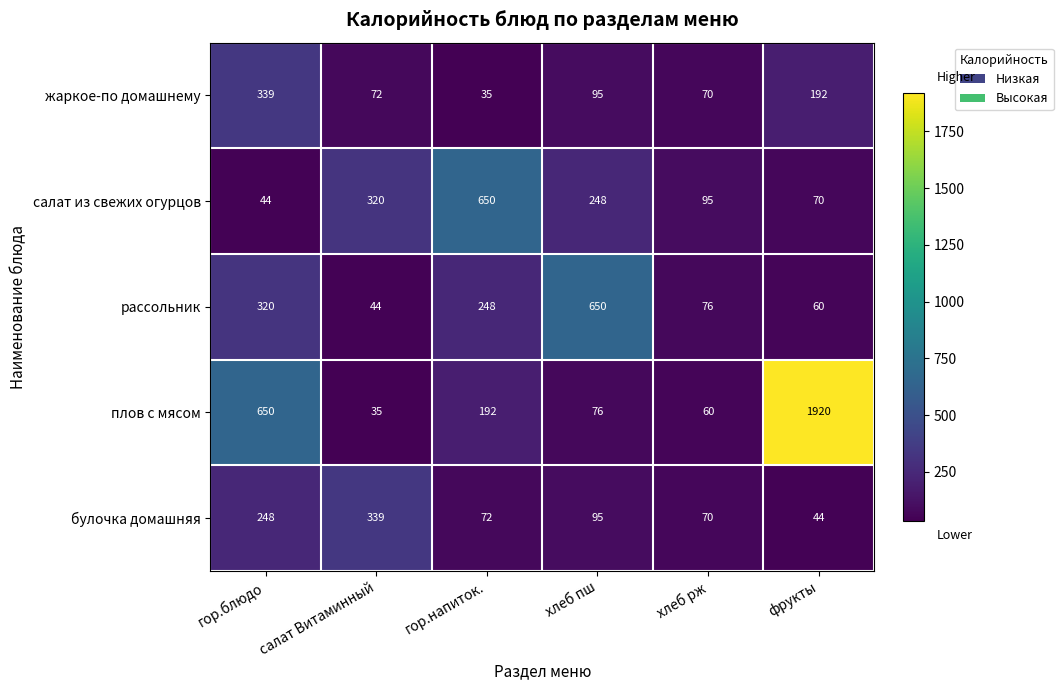

What is the difference between the салат из свежих огурцов values at гор.напиток. and фрукты?

580